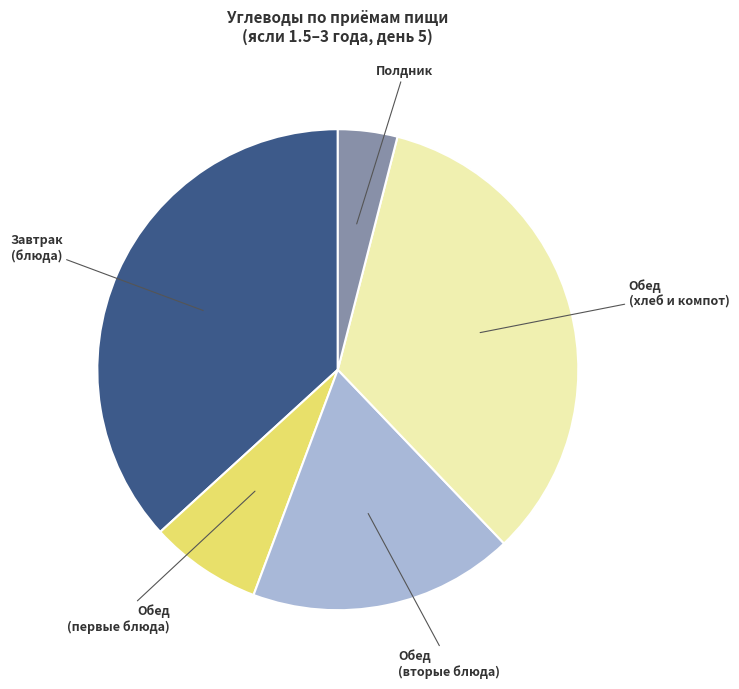

Is there any slice that represents more than half of the pie?

No